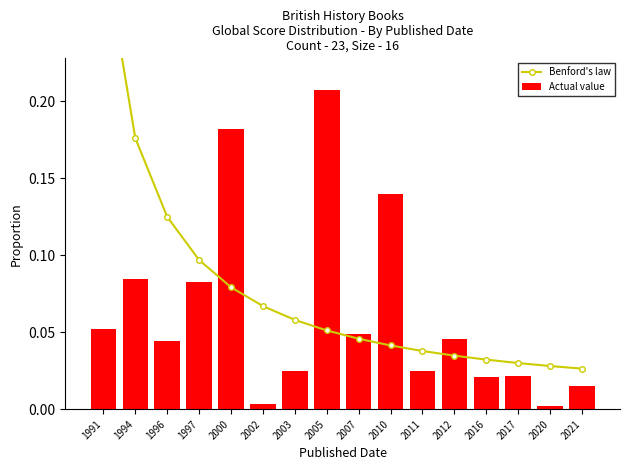

Reading left to right, extract all data points from this chart.

Benford's law: 1991=0.3	1994=0.2	1996=0.1	1997=0.1	2000=0.1	2002=0.1	2003=0.1	2005=0.1	2007=0.0	2010=0.0	2011=0.0	2012=0.0	2016=0.0	2017=0.0	2020=0.0	2021=0.0
Actual value: 1991=0.1	1994=0.1	1996=0.0	1997=0.1	2000=0.2	2002=0.0	2003=0.0	2005=0.2	2007=0.0	2010=0.1	2011=0.0	2012=0.0	2016=0.0	2017=0.0	2020=0.0	2021=0.0